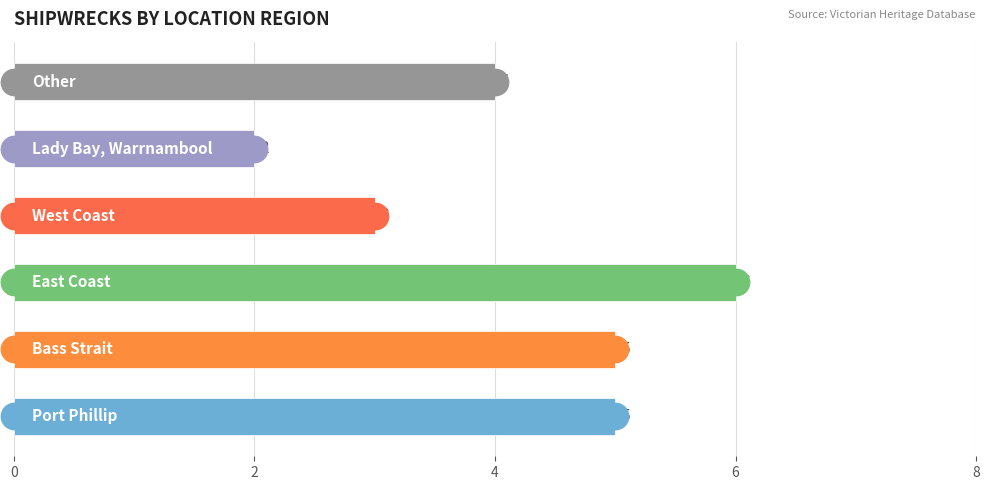

Between Other and Lady Bay, Warrnambool, which is larger?

Other